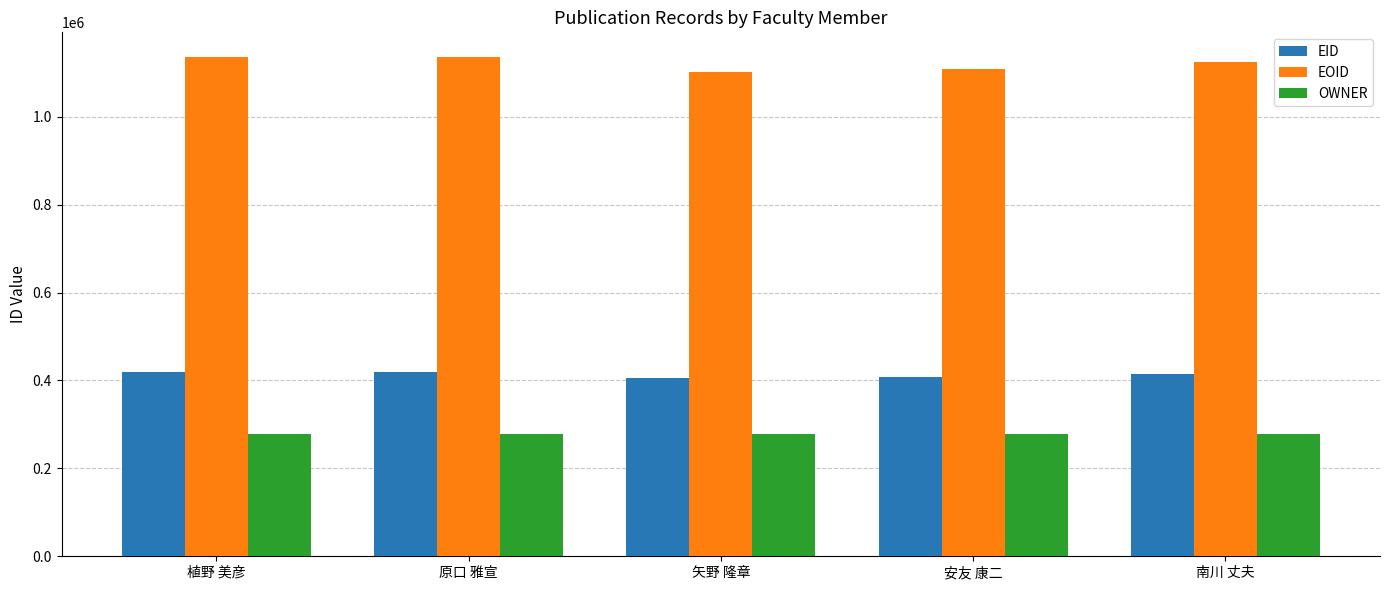

What value does the EID series have at 植野 美彦?

420302